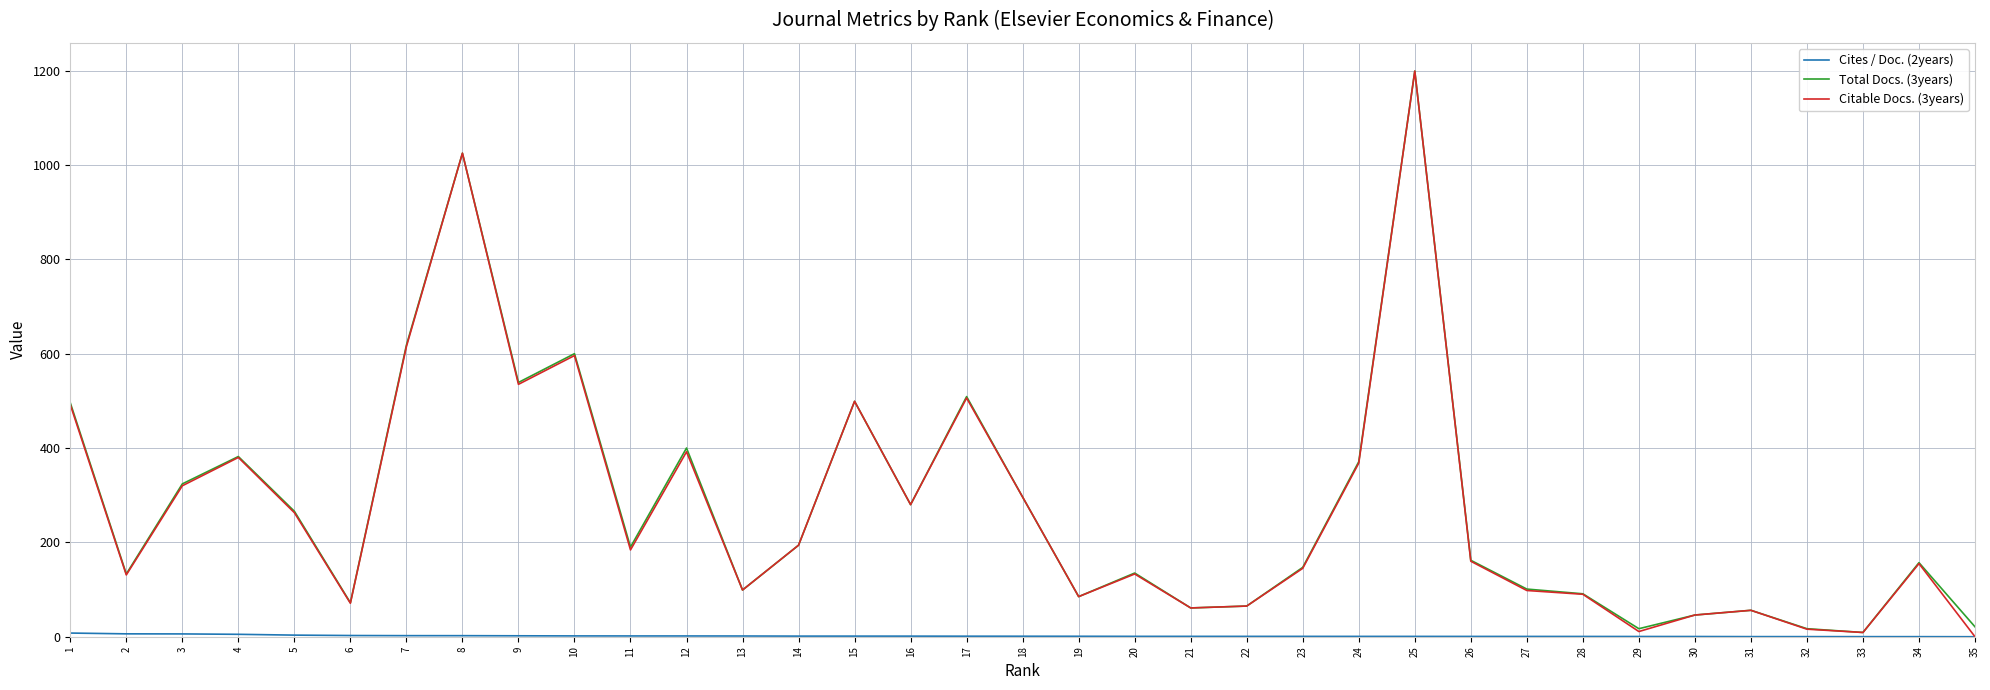

The value of Total Docs. (3years) at 5 is 115.6. True or false?

False